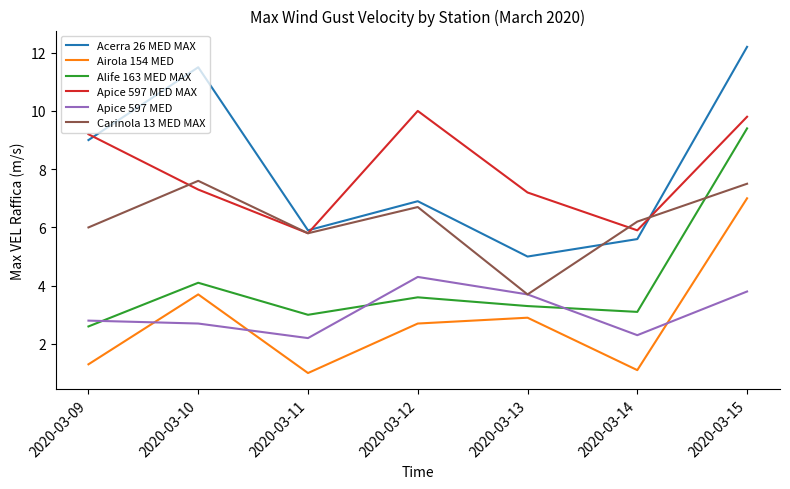

Is the value of Apice 597 MED at 2020-03-13 greater than the value of Airola 154 MED at 2020-03-15?

No